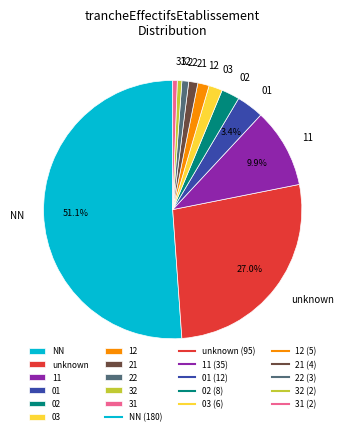

Which has a higher value, NN or 01?

NN